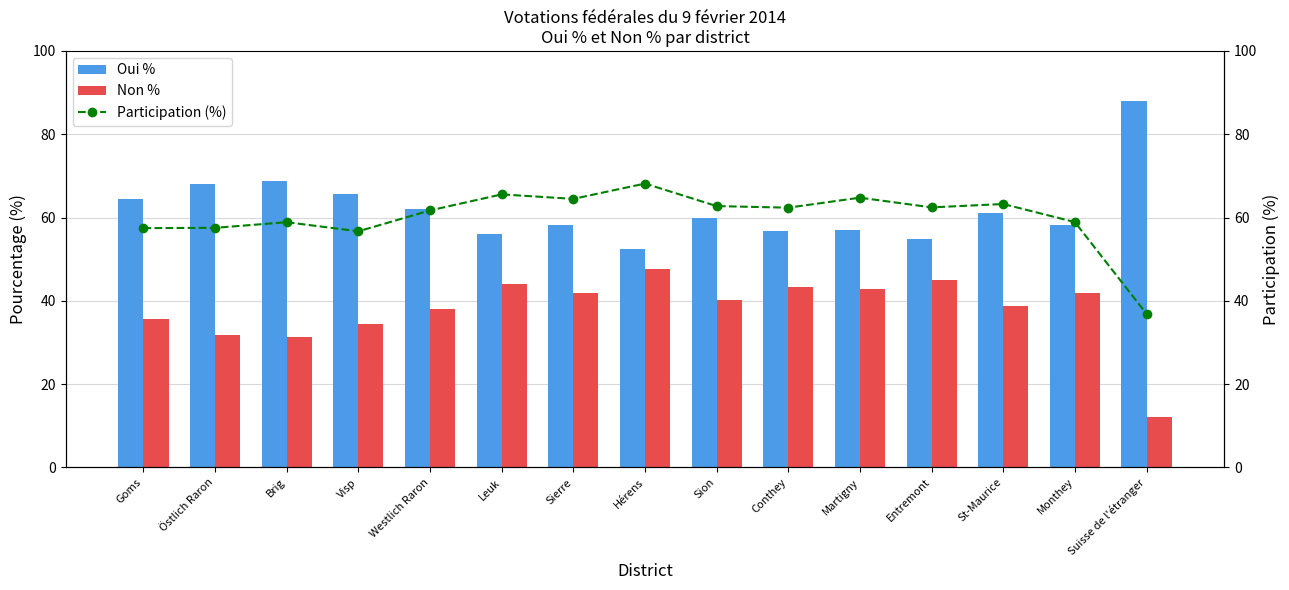

What is the label of the 15th bar from the right?

Goms